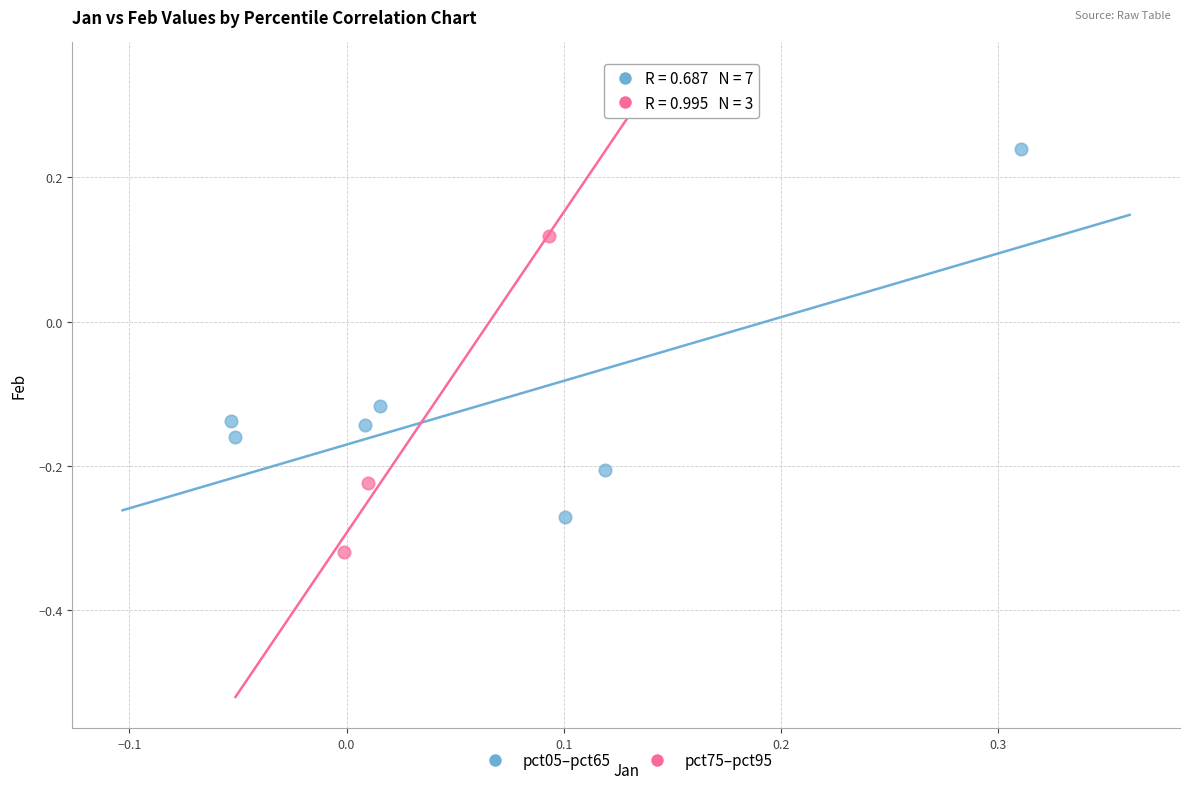

What are all the series names shown in the legend?

pct05–pct65, pct75–pct95